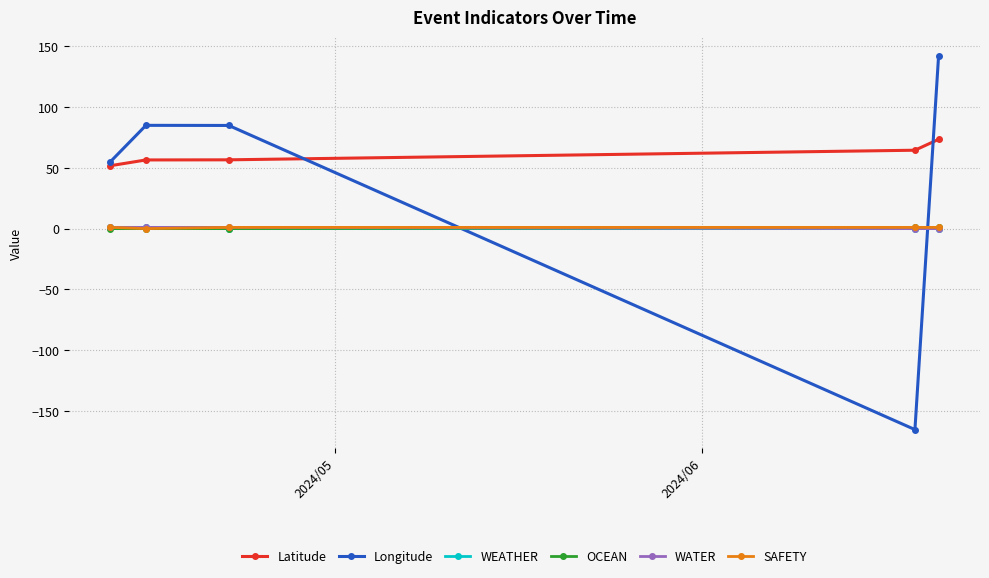

What is the smallest value displayed?

-165.4